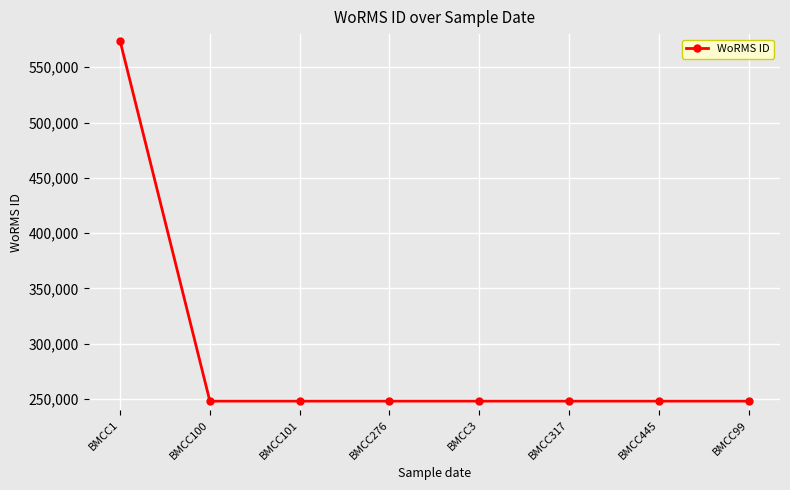

What is the smallest value displayed?

248124